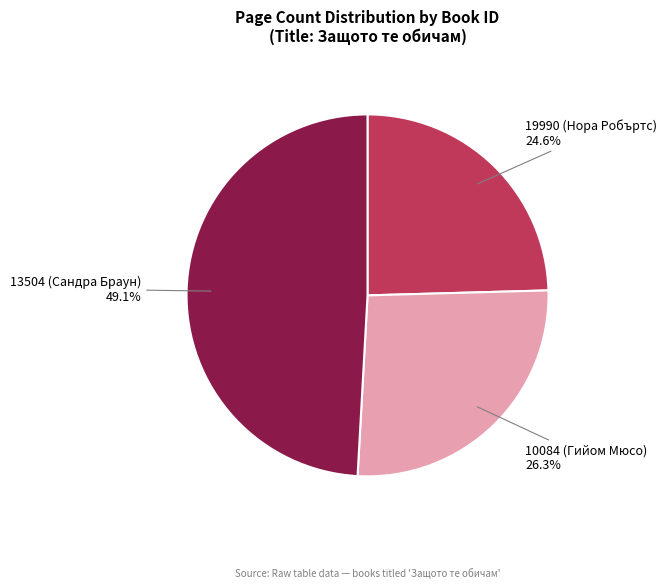

Does any single category account for the majority?

No